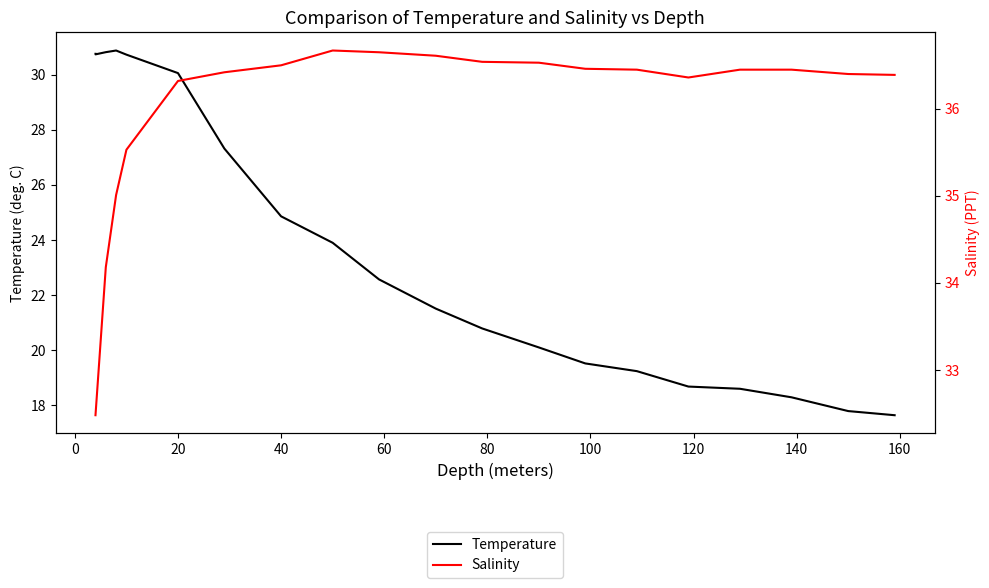

What is the sum of all Temperature values?

474.8